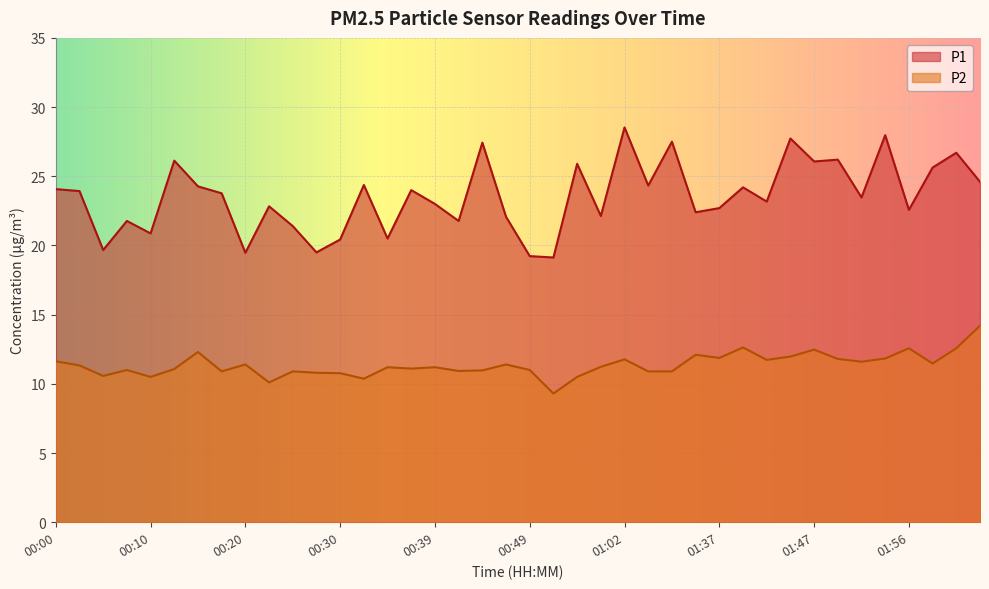

Between 00:03 and 00:17, which series saw the biggest shift?

P2